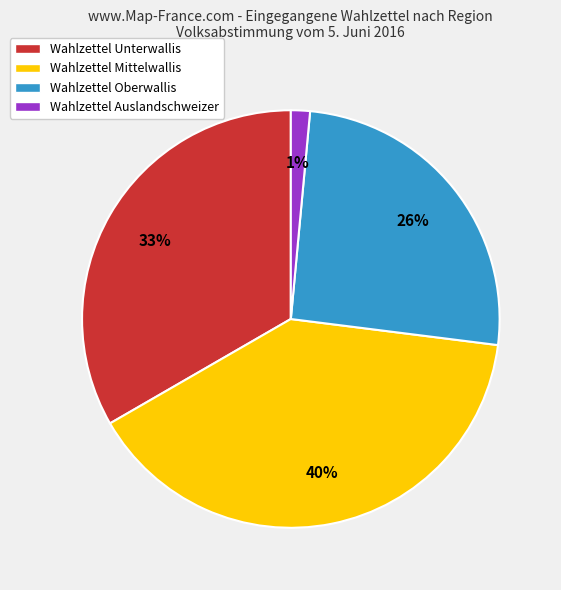

To the nearest percent, what percentage of the pie is Wahlzettel Unterwallis?

33%